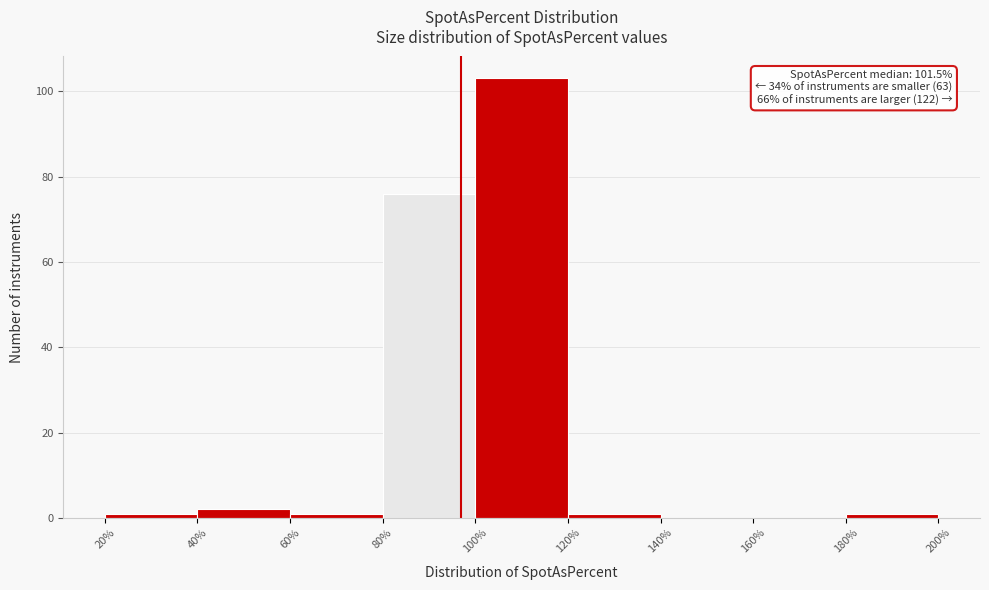

Over which range of the x-axis is the bar tallest?

100% to 120%